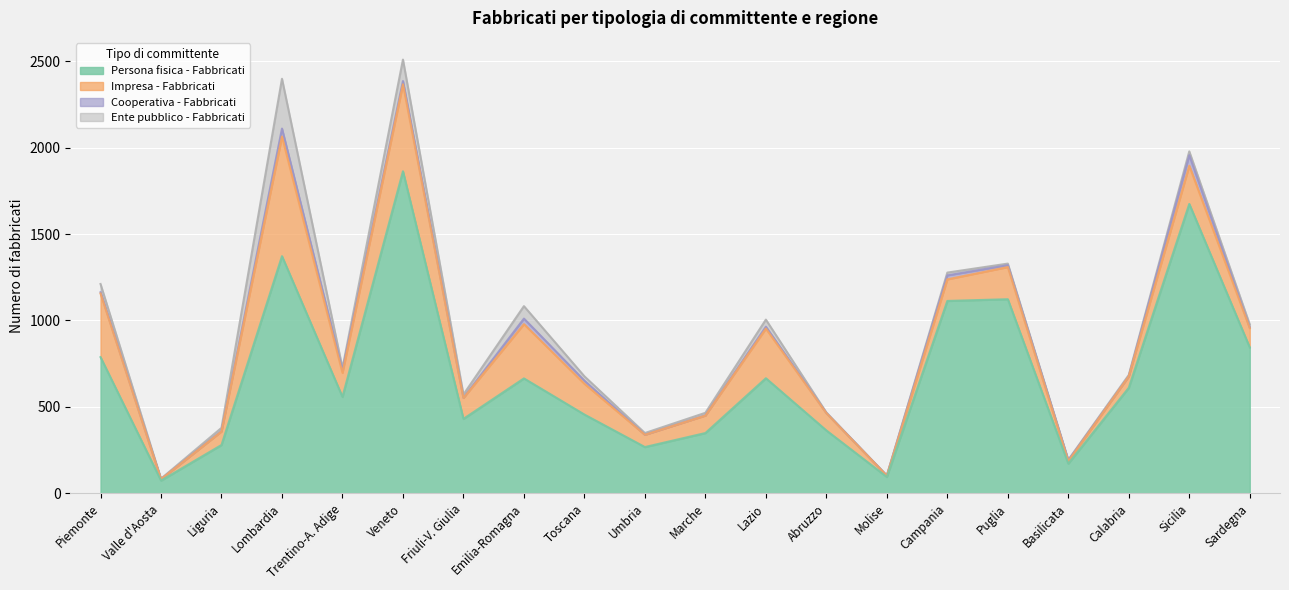

What is the spread (max minus min) of values at Basilicata?

169